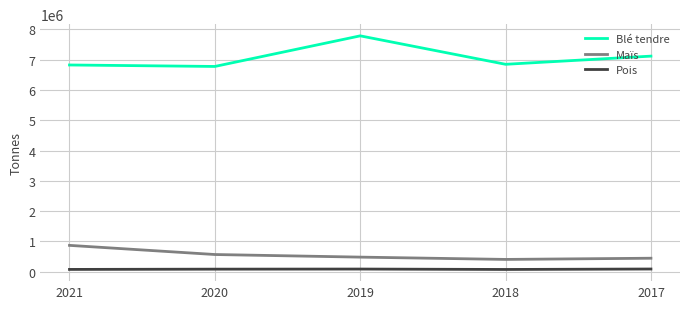

Which series changed the most between 2018 and 2017?

Blé tendre